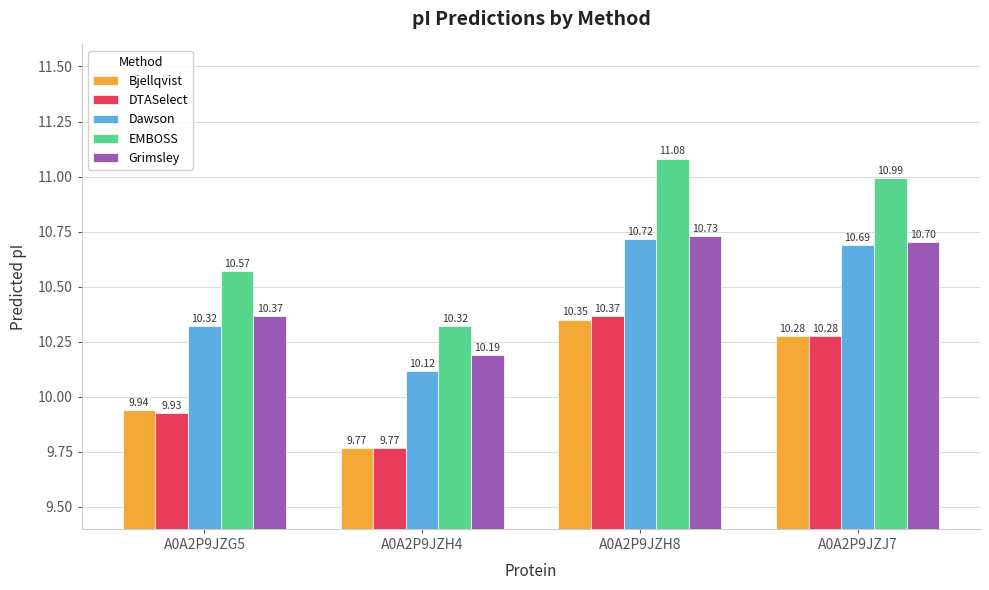

What is the difference between the Bjellqvist values at A0A2P9JZG5 and A0A2P9JZJ7?

0.3